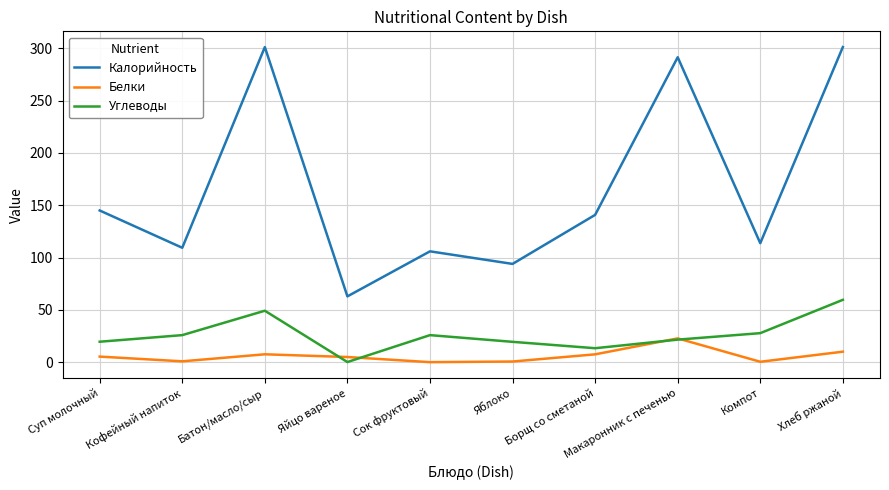

Is the value of Калорийность at Хлеб ржаной greater than the value of Углеводы at Сок фруктовый?

Yes